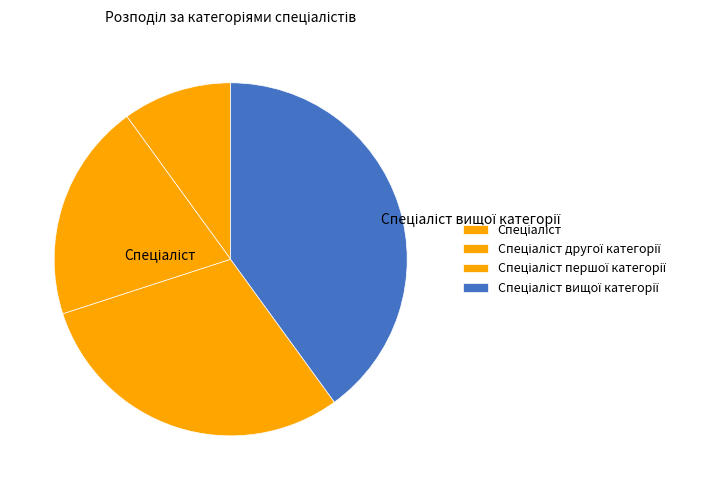

Is it true that Спеціаліст вищої категорії is 51% of the pie?

False